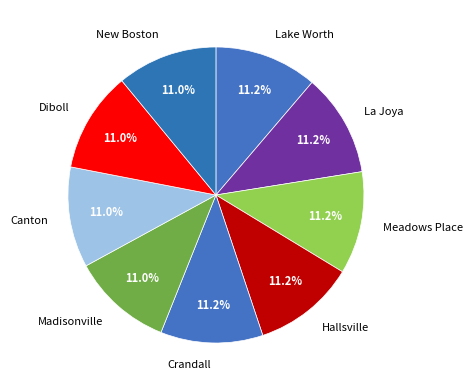

To the nearest percent, what percentage of the pie is Canton?

11%